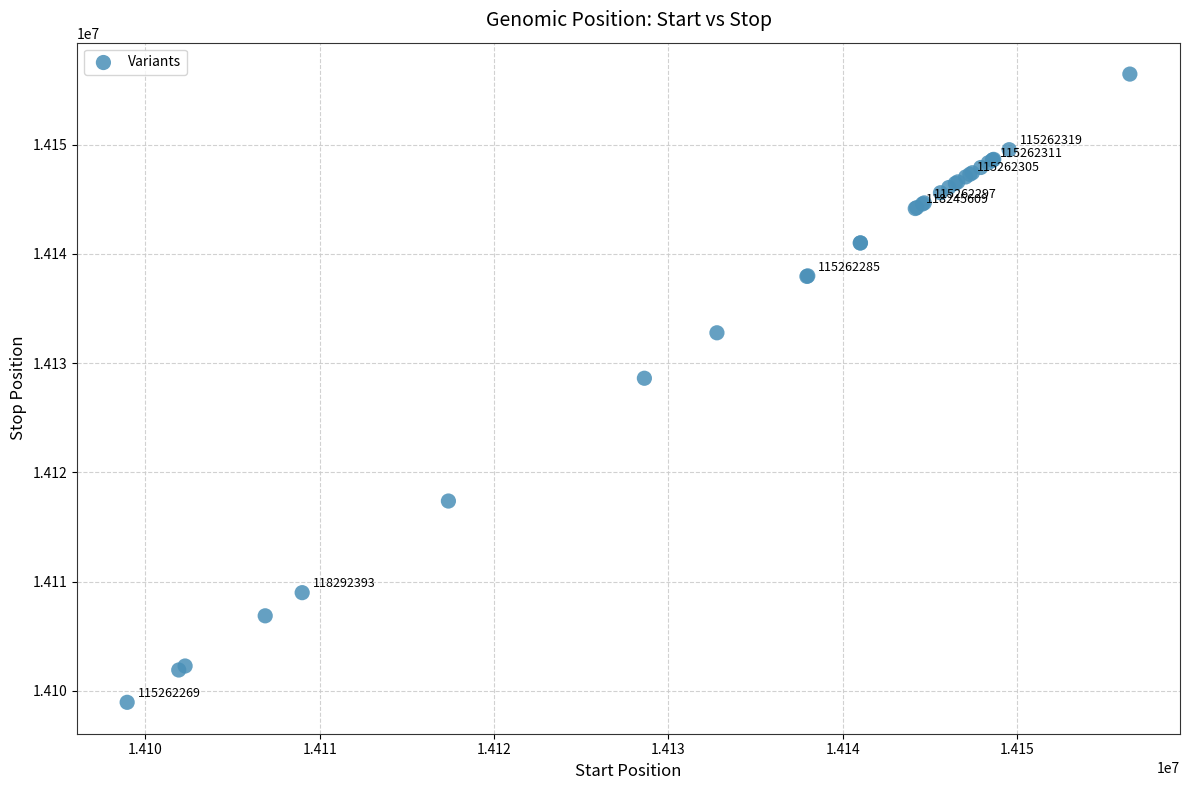

What Y value in the scatter plot is closest to 14127715?

14128626